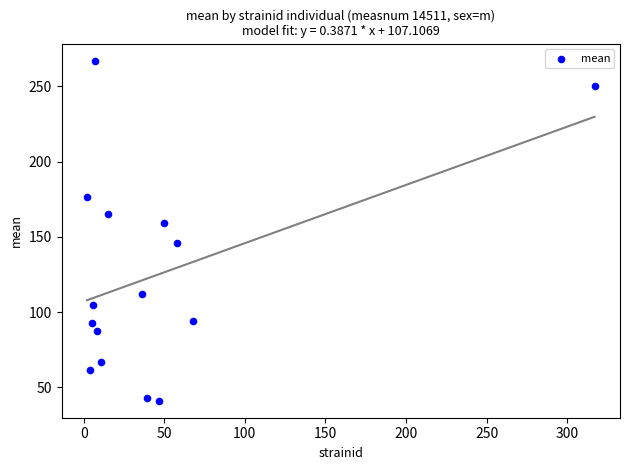

What Y value in the scatter plot is closest to 154?

159.4